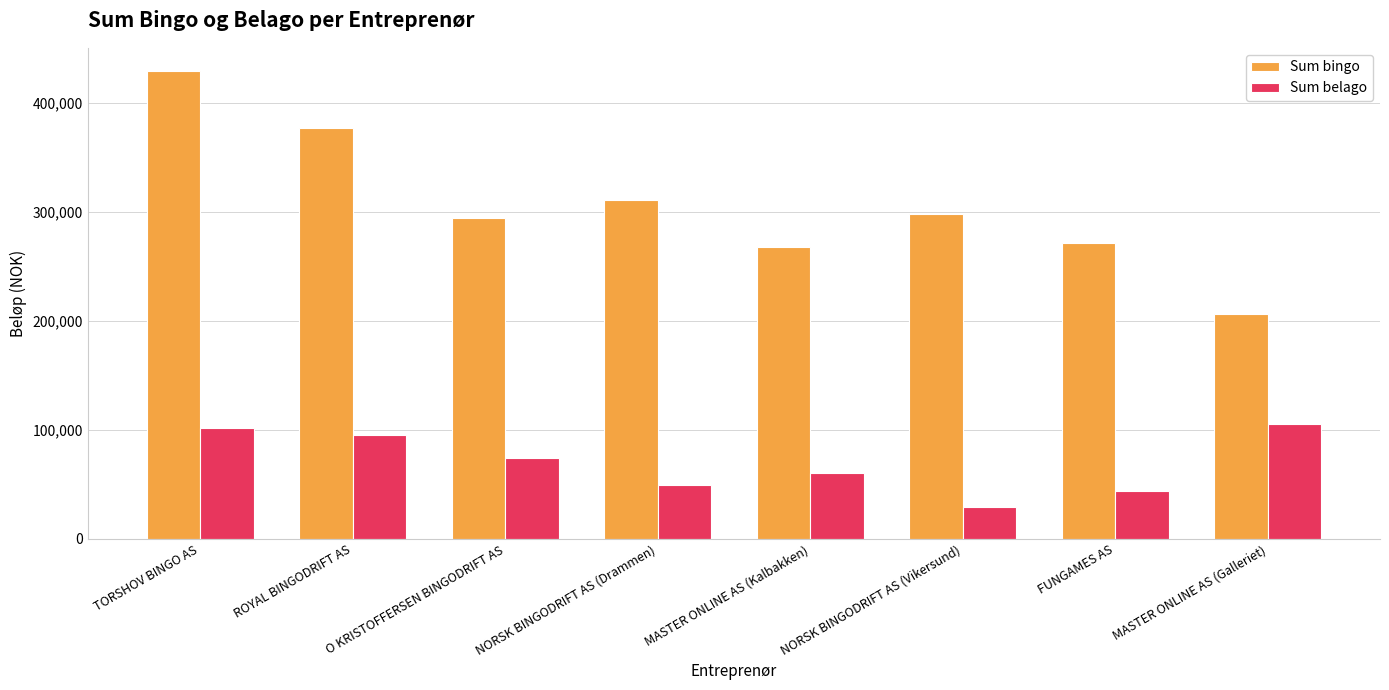

What is the difference between the maximum and minimum values in the Sum belago series?

75869